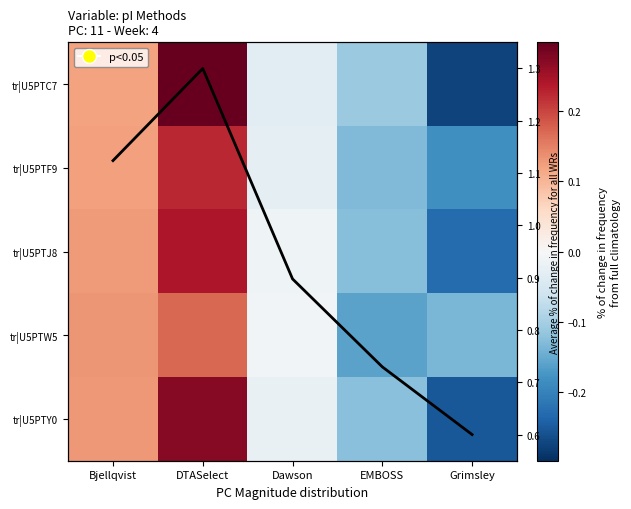

Which series changed the most between Bjellqvist and DTASelect?

tr|U5PTC7